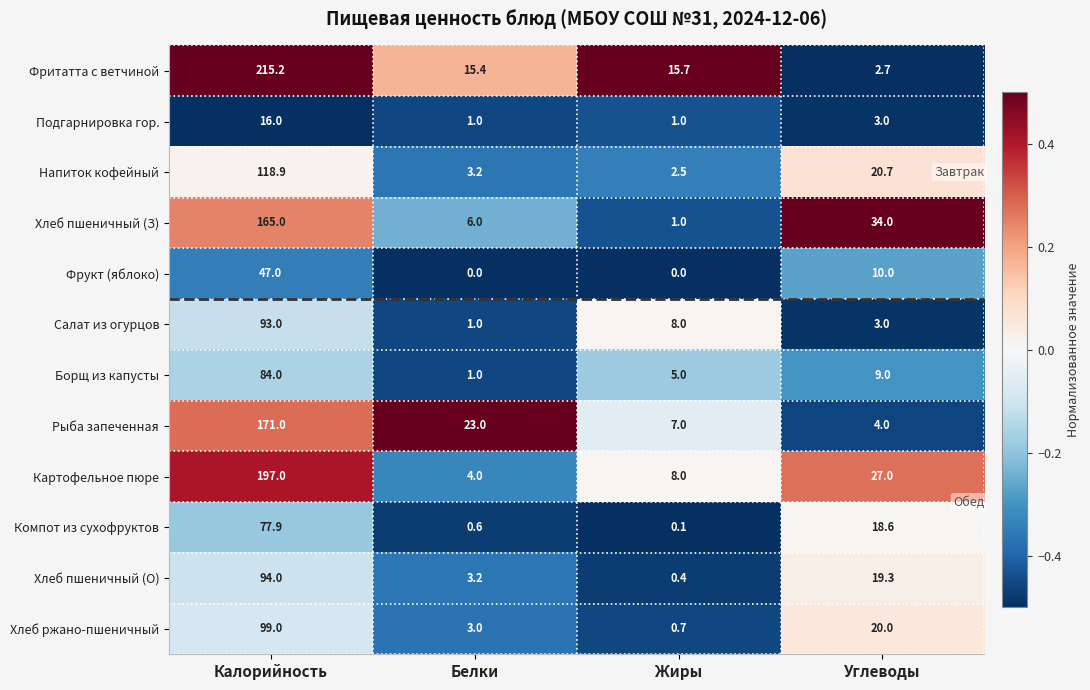

What is the difference between the maximum and minimum values in the Фрукт (яблоко) series?

47.0